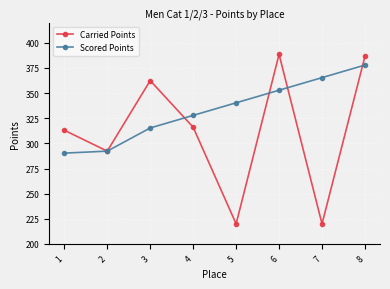

Read the Scored Points value at 6.

352.8